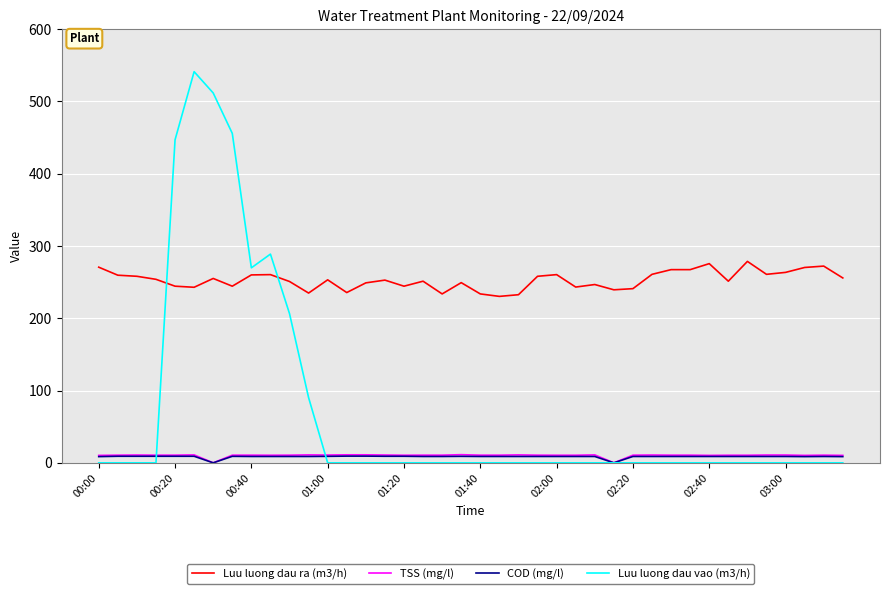

How many values in the COD (mg/l) series are below 8?

2